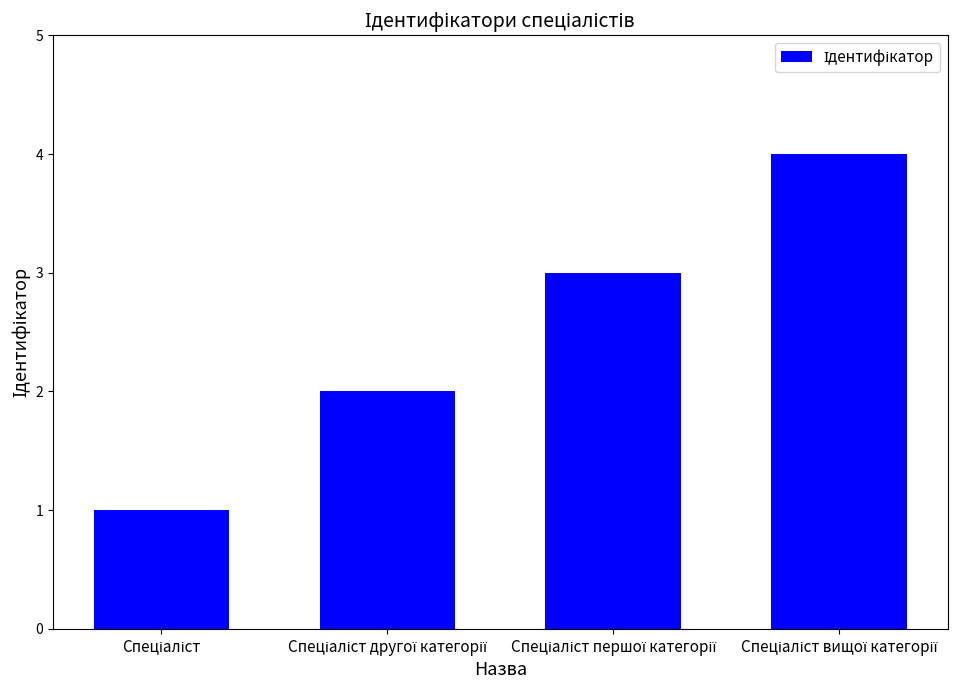

What is the sum of all values?

10